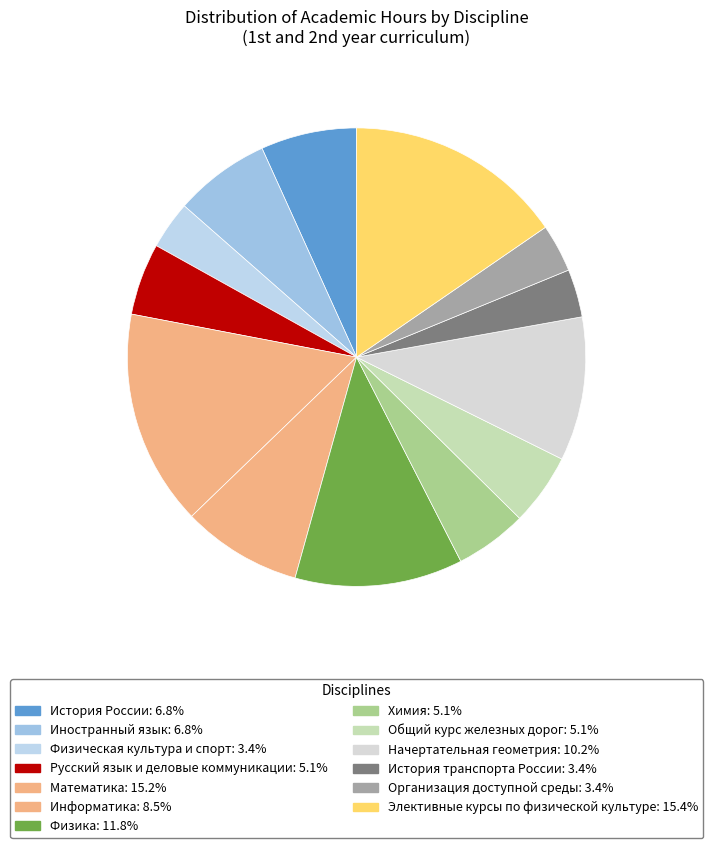

How many slices are in this pie chart?

13